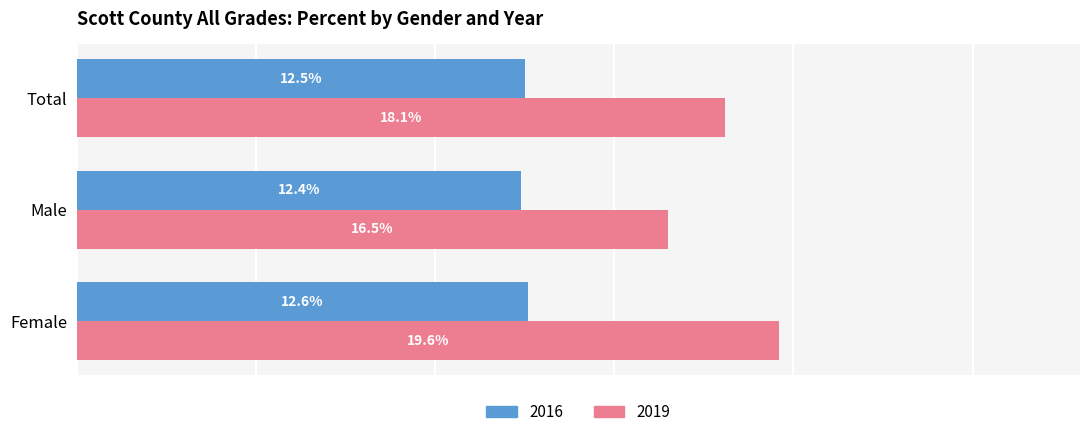

What is the label of the 3rd bar from the right?

Female